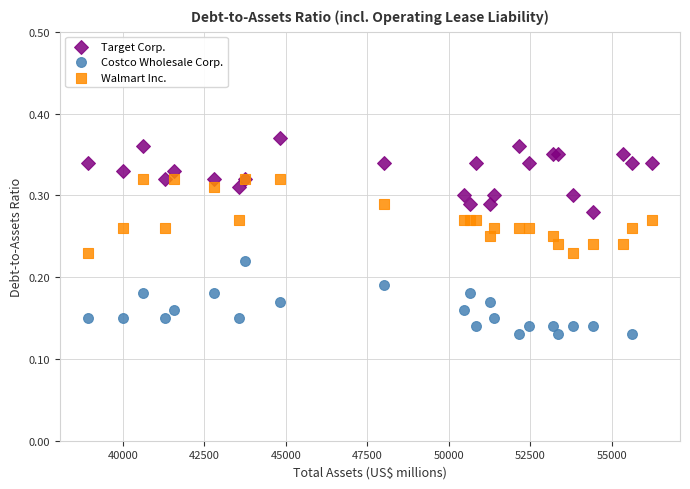

What are all the series names shown in the legend?

Target Corp., Costco Wholesale Corp., Walmart Inc.